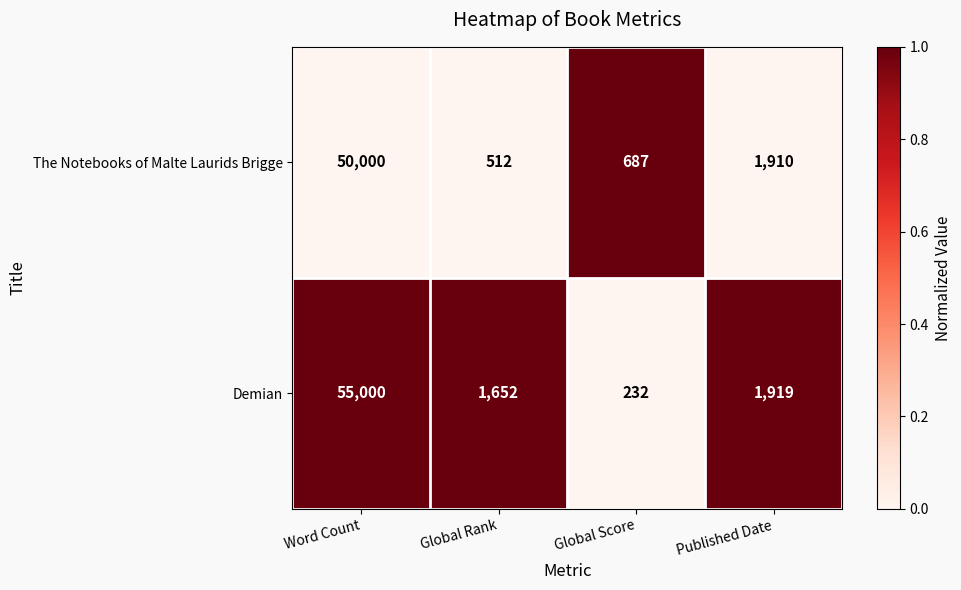

Which series has the largest total across all categories?

Demian